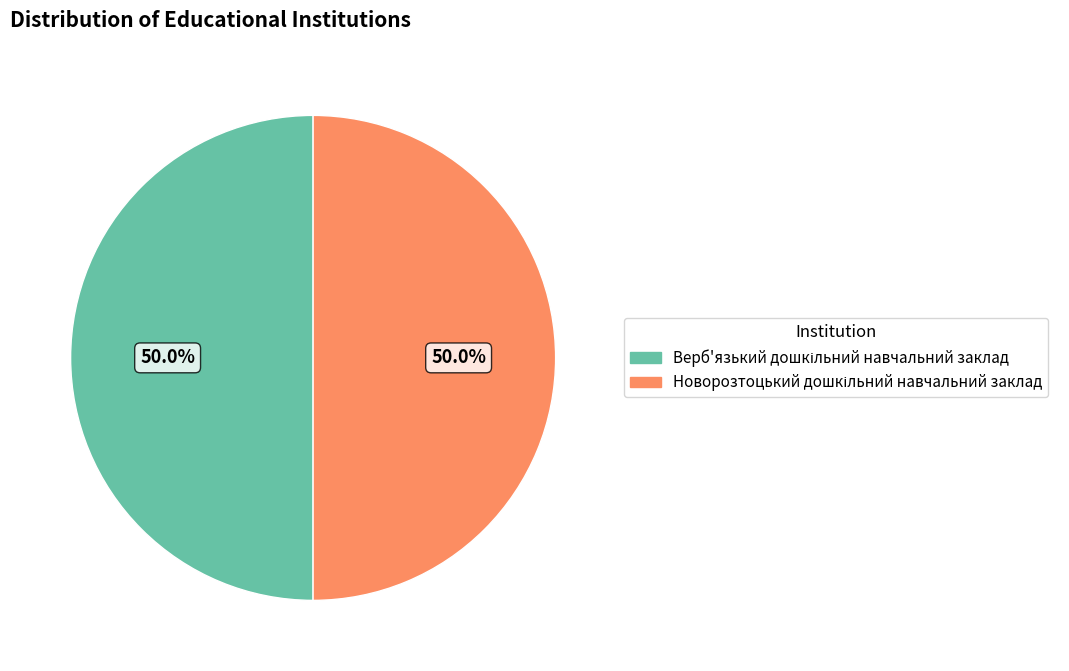

To the nearest percent, what is the combined percentage of Новорозтоцький дошкільний навчальний заклад and Верб'язький дошкільний навчальний заклад?

100%